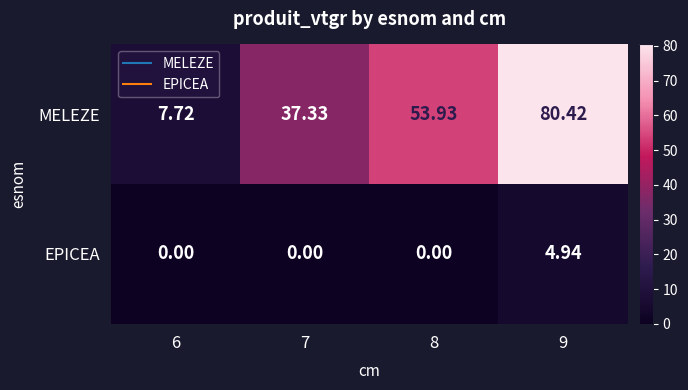

Which category has the highest value across all series?

9